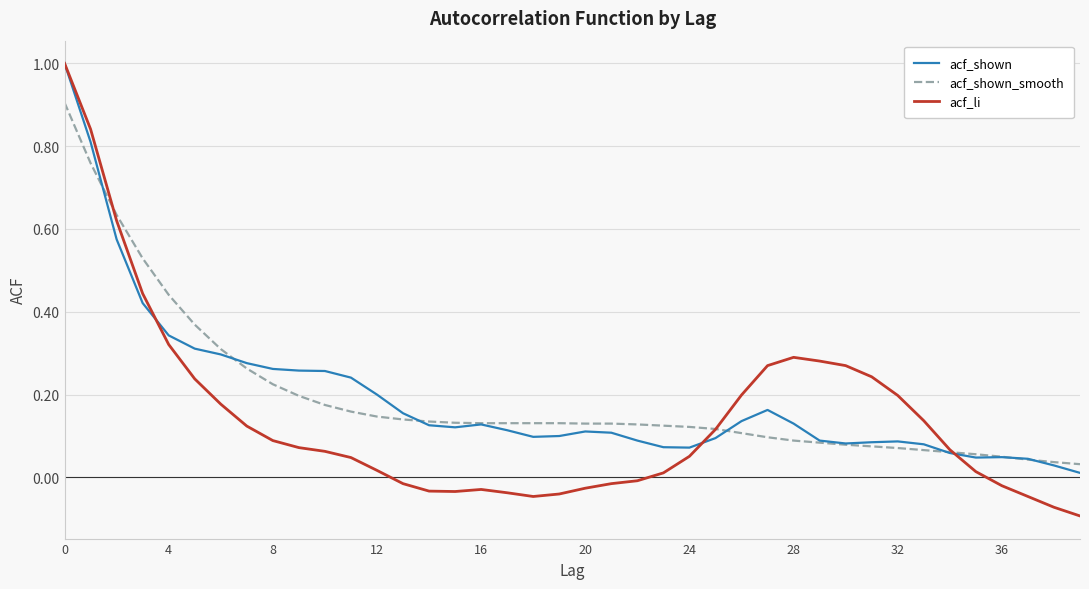

Which series has the widest spread of values?

acf_li